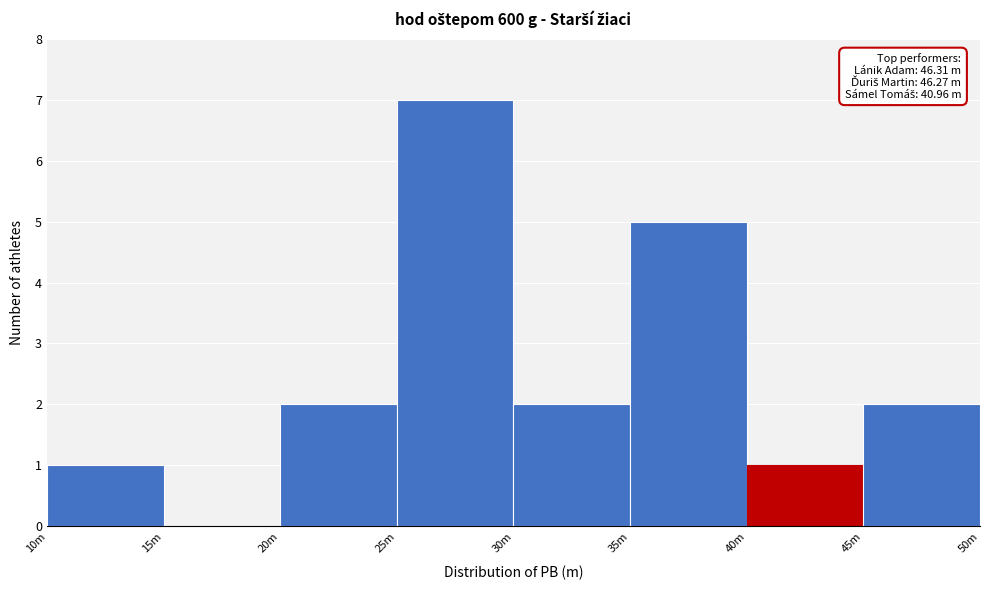

Reading right to left, transcribe all the data shown in this chart.

45m=2	40m=1	35m=5	30m=2	25m=7	20m=2	15m=0	10m=1